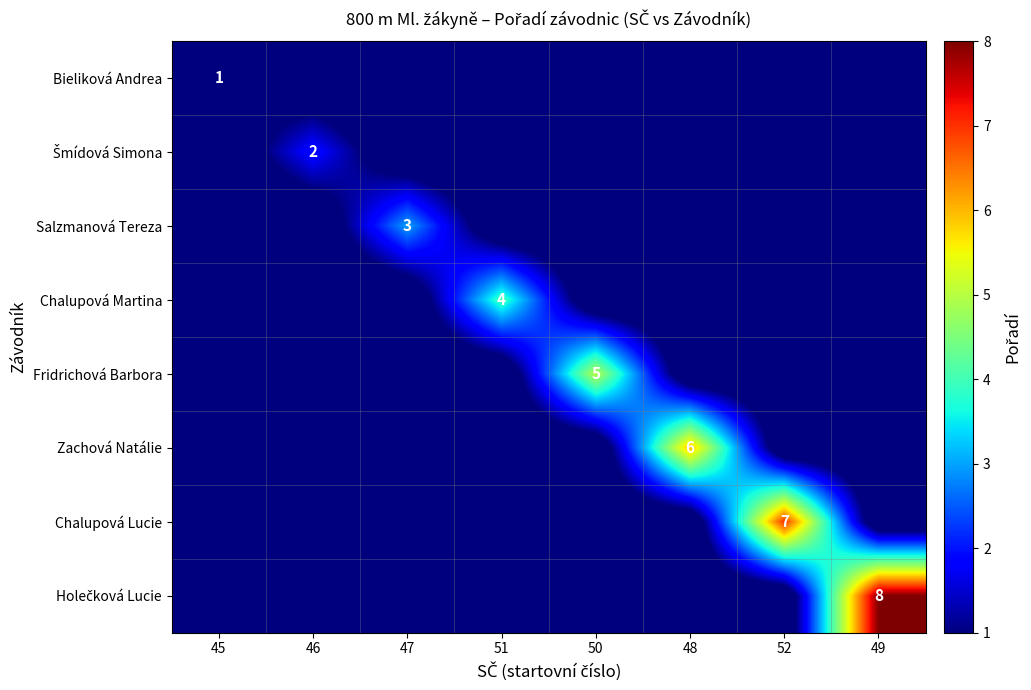

Rank the series by their maximum value, from highest to lowest.

Holečková Lucie, Chalupová Lucie, Zachová Natálie, Fridrichová Barbora, Chalupová Martina, Salzmanová Tereza, Šmídová Simona, Bieliková Andrea